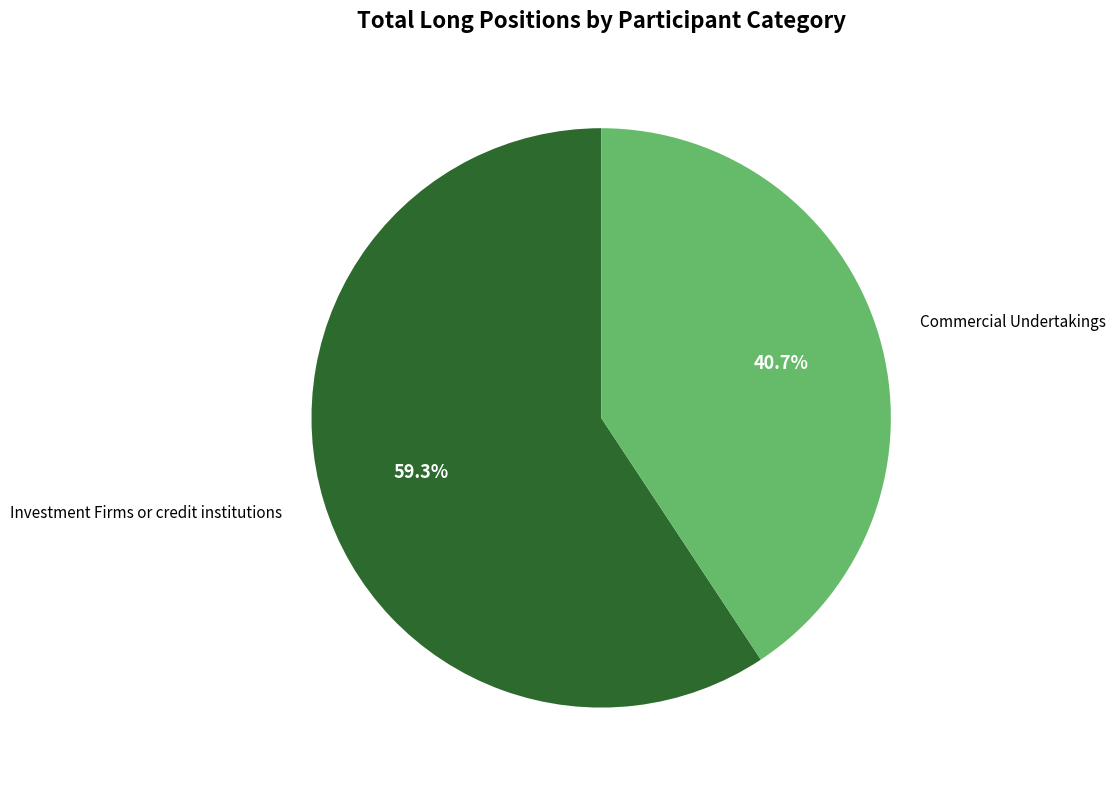

Is there any slice that represents more than half of the pie?

Yes